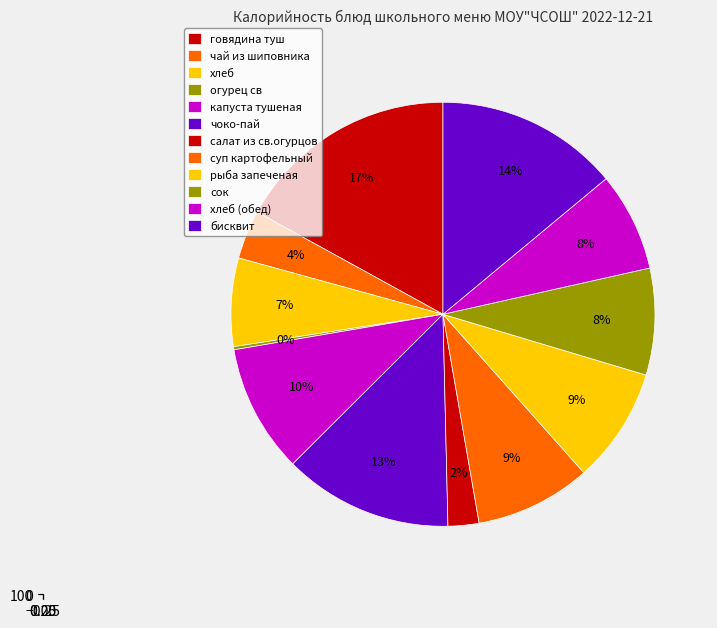

Is it true that говядина туш is 24% of the pie?

False